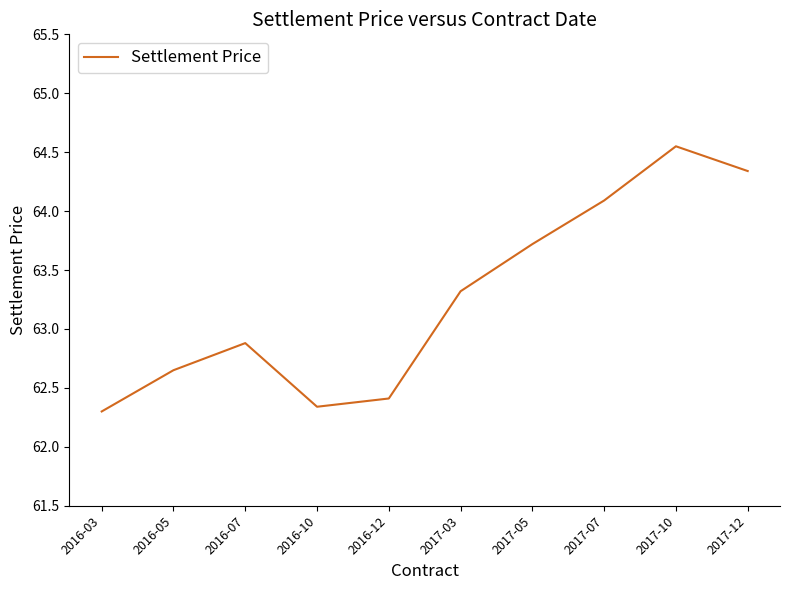

What position from the left is 2017-12?

10